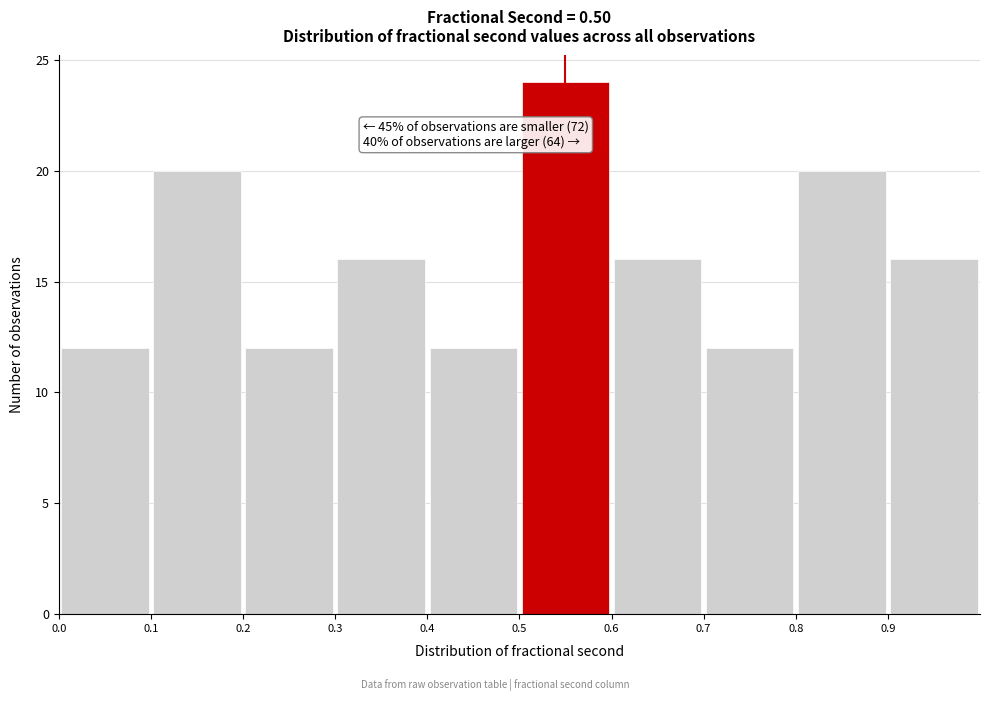

Over which range of the x-axis is the bar tallest?

0.5 to 0.6